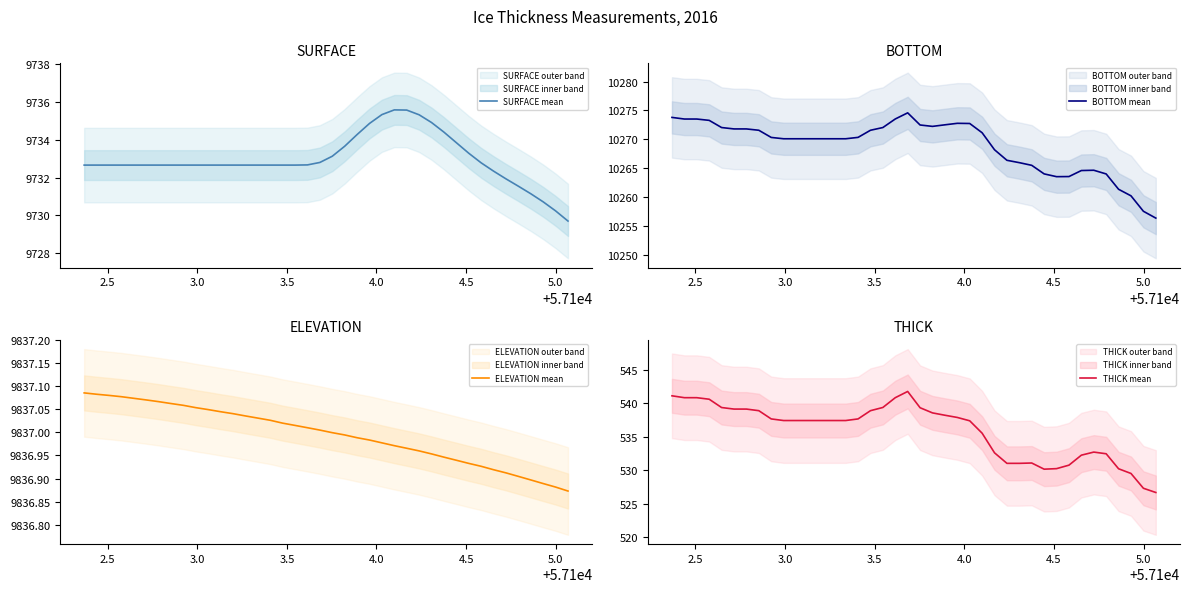

What is the lowest value of the SURFACE mean series?

9729.7